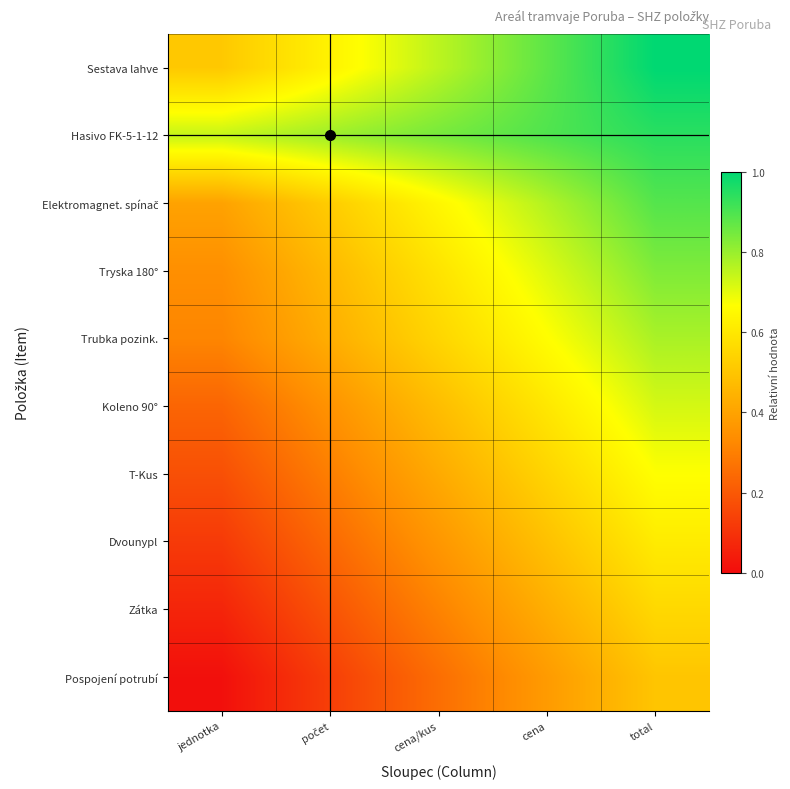

What is the total value across all series at cena/kus?

5.2